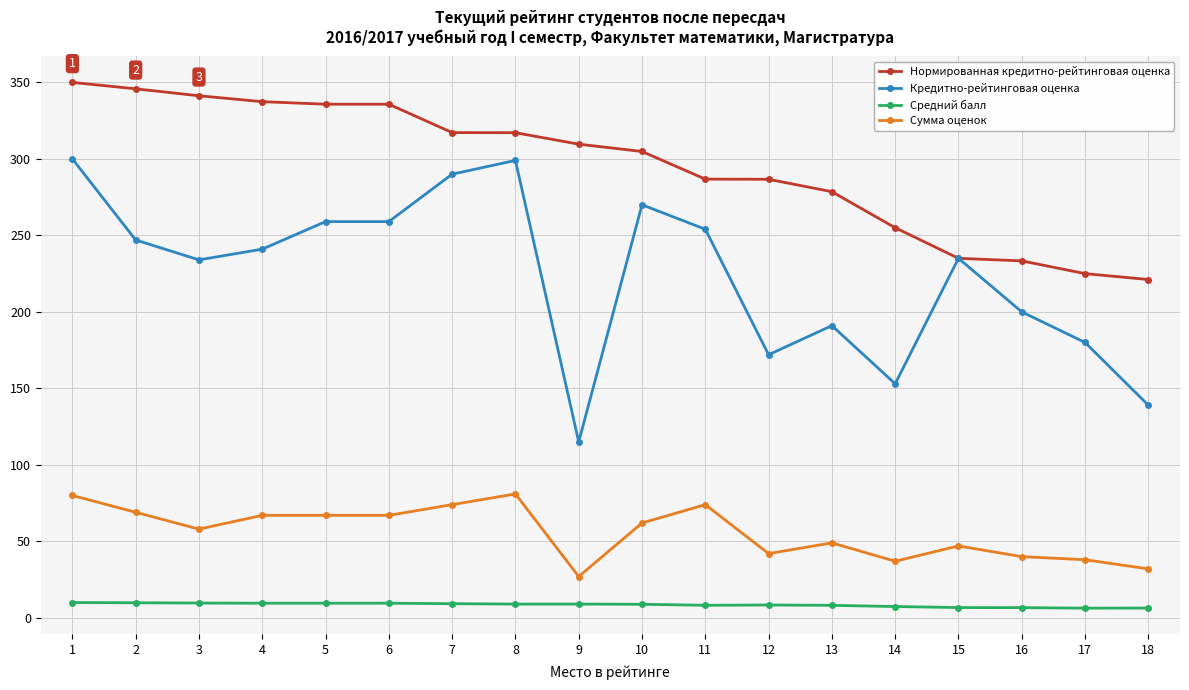

At 6, list the series in order from largest to smallest.

Нормированная кредитно-рейтинговая оценка, Кредитно-рейтинговая оценка, Сумма оценок, Средний балл